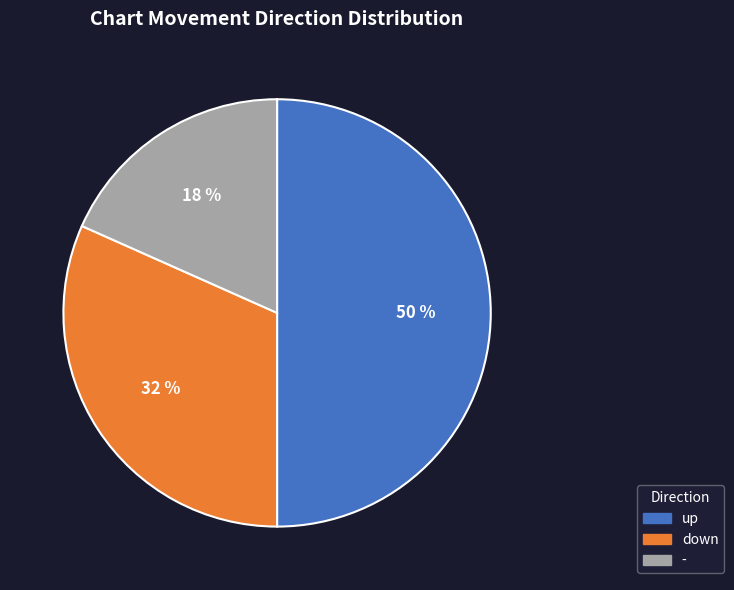

Is the sum of - and up greater than half?

Yes